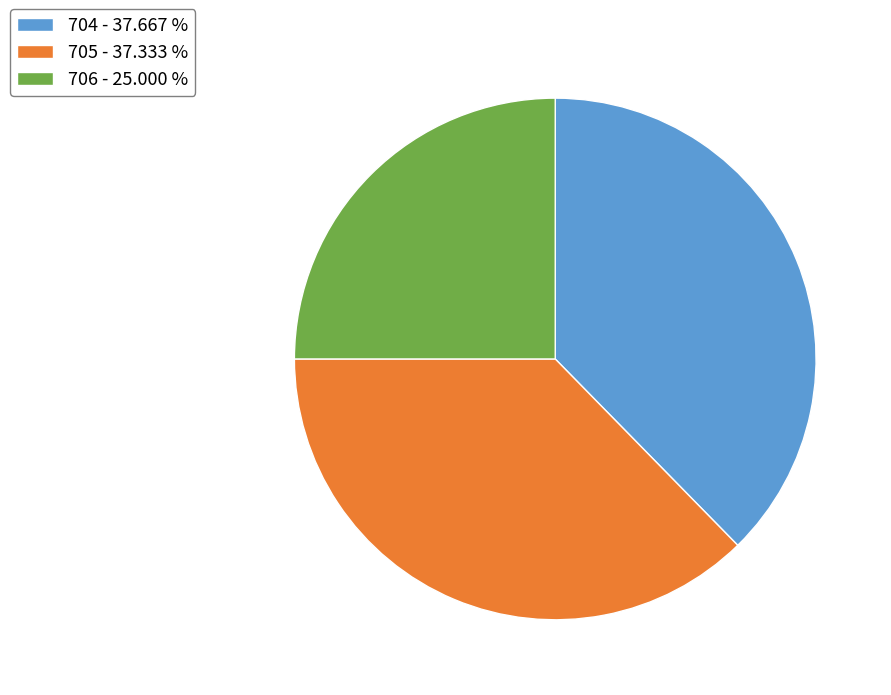

What is the ratio of the value at 705 - 37.333 % to the value at 704 - 37.667 %?

1.0